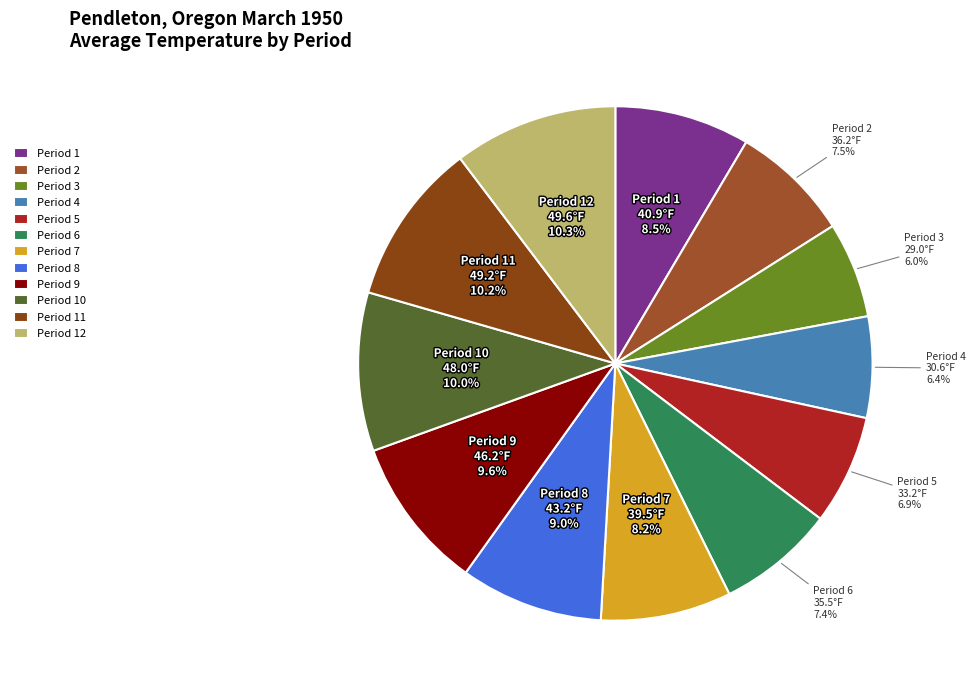

Which has a higher value, Period 9 or Period 4?

Period 9